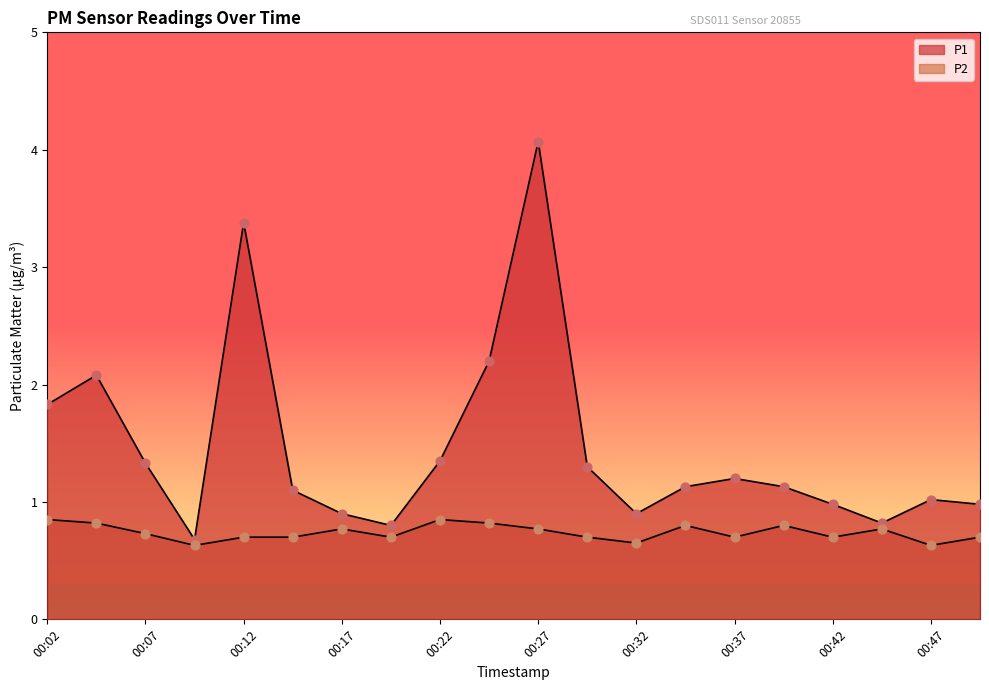

At how many categories does at least one series exceed 3?

2